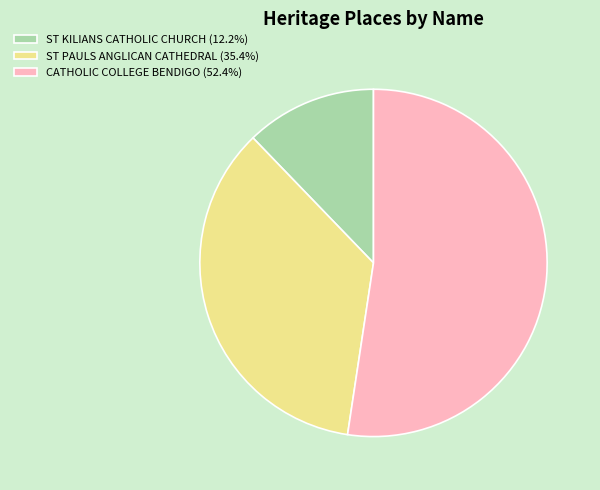

Is the sum of ST KILIANS CATHOLIC CHURCH (12.2%) and CATHOLIC COLLEGE BENDIGO (52.4%) greater than half?

Yes